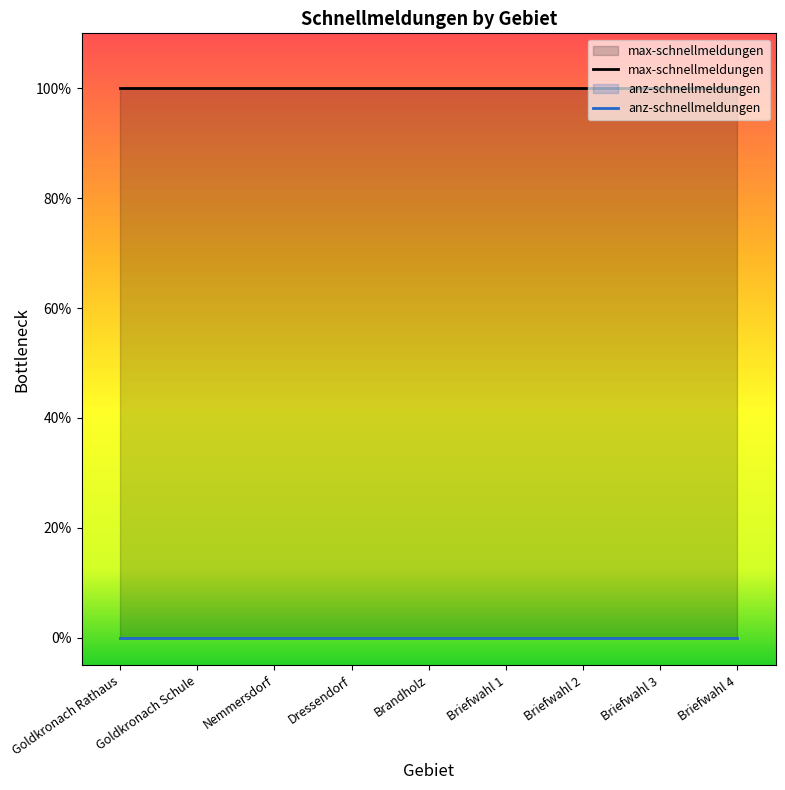

At which label does anz-schnellmeldungen reach its peak?

Goldkronach Rathaus